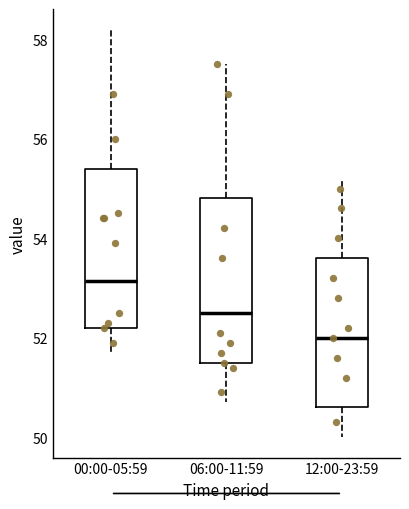

Reading left to right, read every box against the y-axis: the position of its median line, the range the box covers, and the ends of its whiskers. The values are not printed on the chart, so give them approximately, as read against the axis.

00:00-05:59: median 53.2, box 52.2 to 55.4, whiskers 51.8 to 58.2
06:00-11:59: median 52.6, box 51.6 to 54.8, whiskers 50.8 to 57.6
12:00-23:59: median 52.0, box 50.6 to 53.6, whiskers 50.0 to 55.2